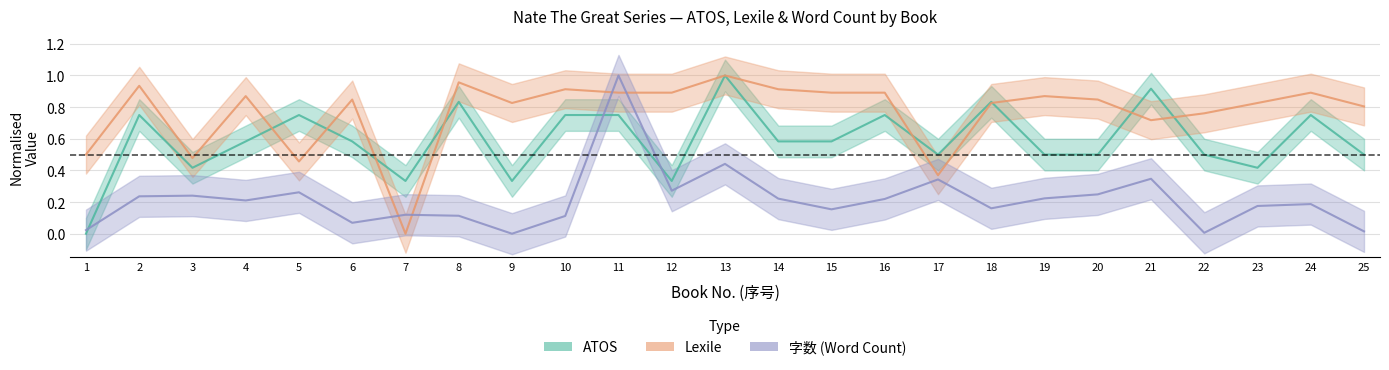

How many interior local peaks does the Lexile series have?

8